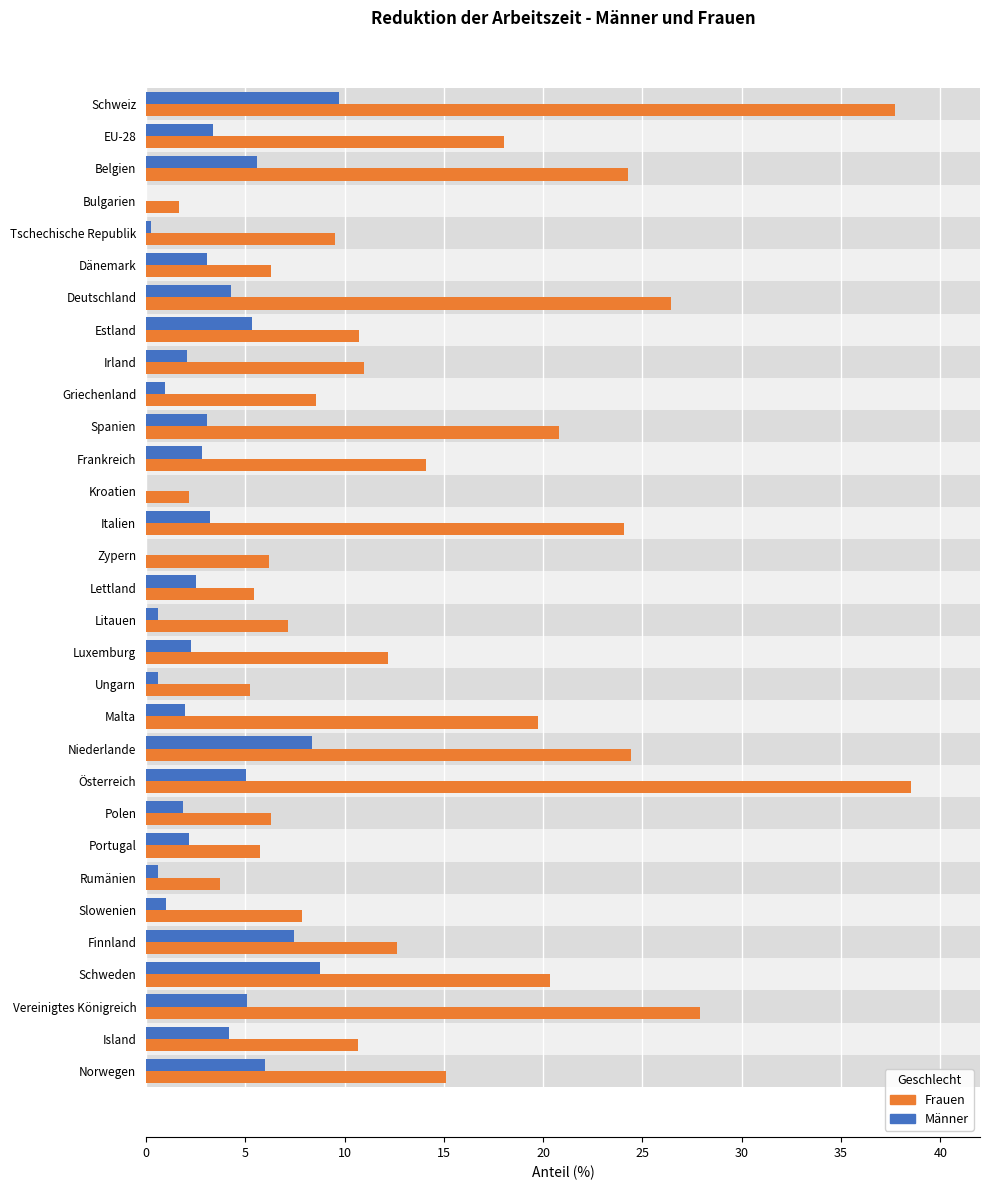

What is the difference between the maximum and second lowest values in the Frauen series?

36.4